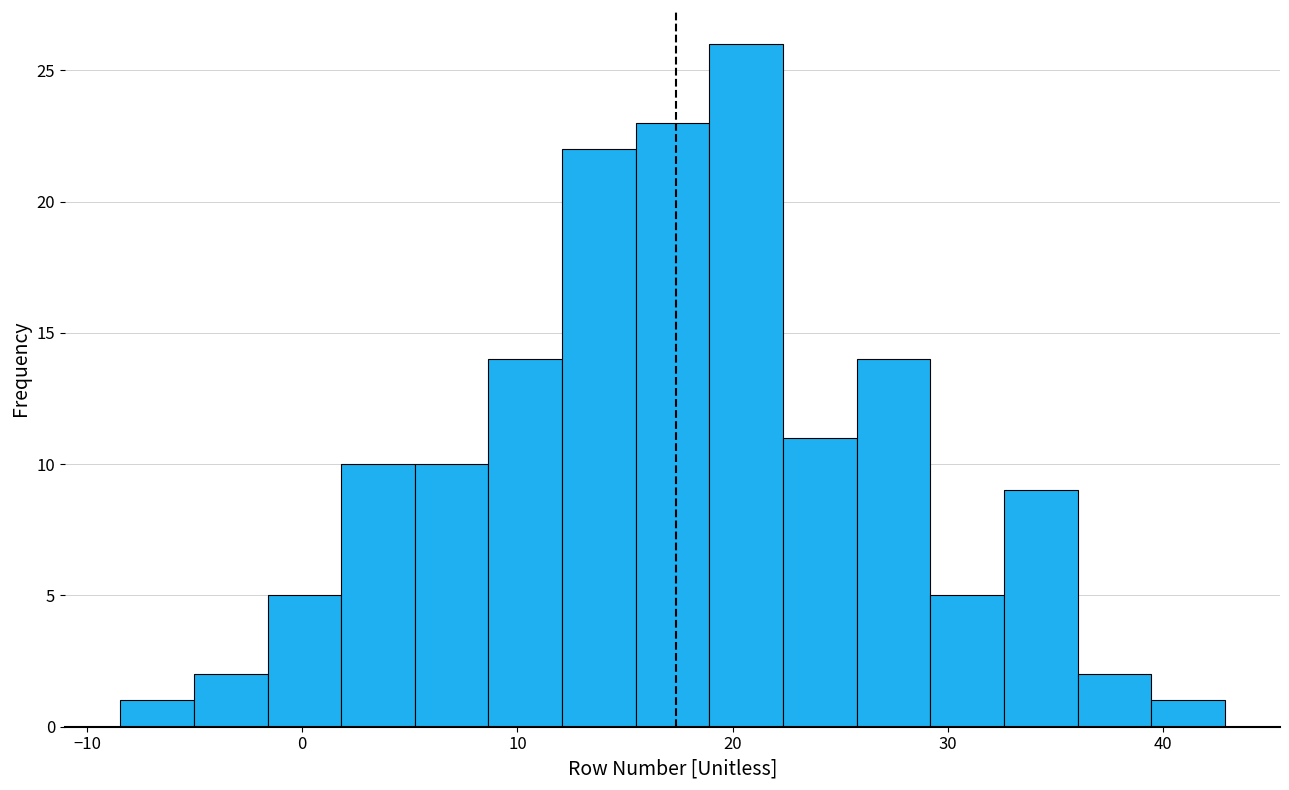

Read against the x-axis, roughly where is the centre of the tallest bar?

21